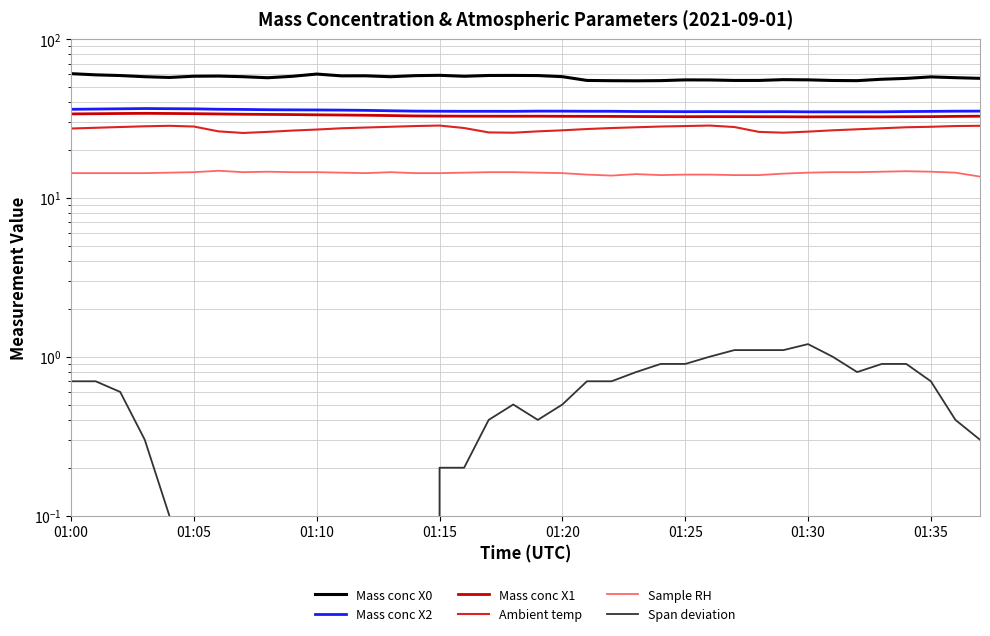

What is the average value of the Mass conc X2 series?

35.3